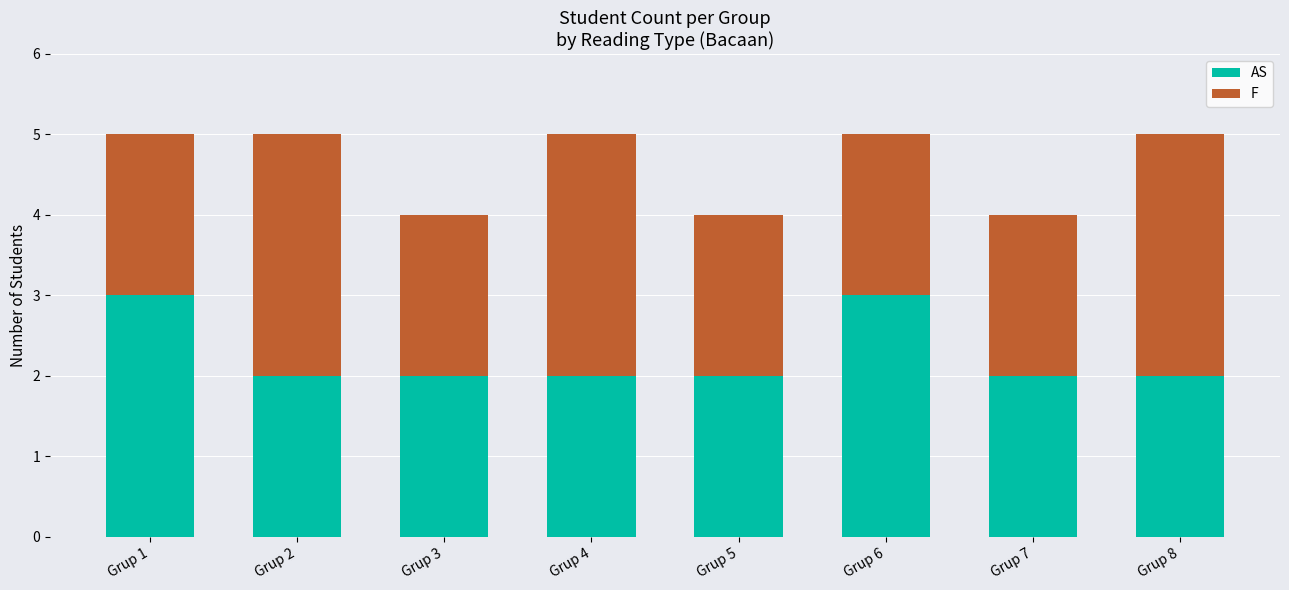

What is the value of the AS bar at the 7th from the left?

2